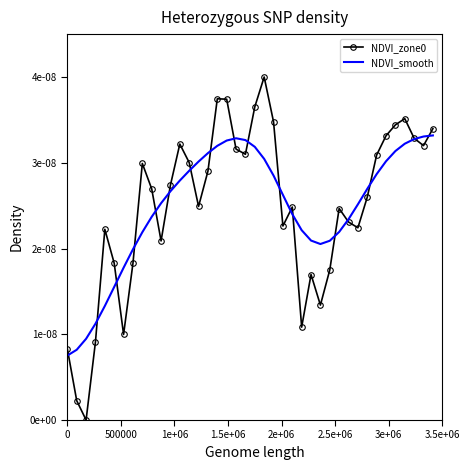

How many lines are shown in the chart?

2